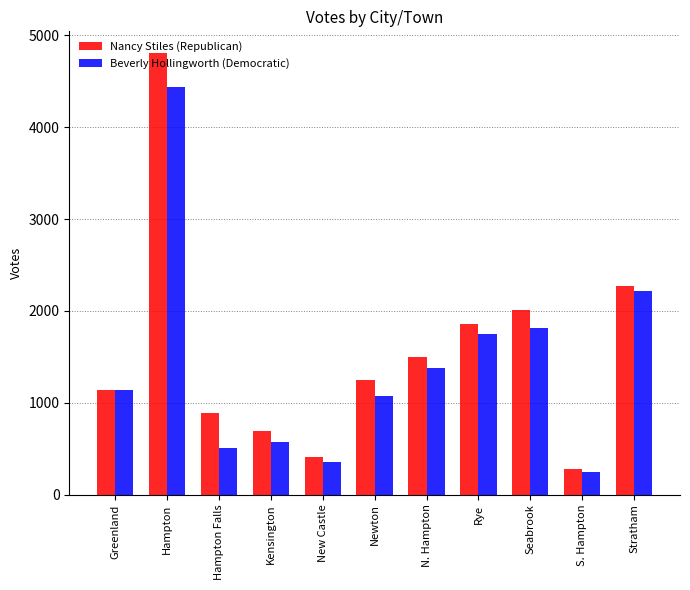

How many bars are there in each group?

2